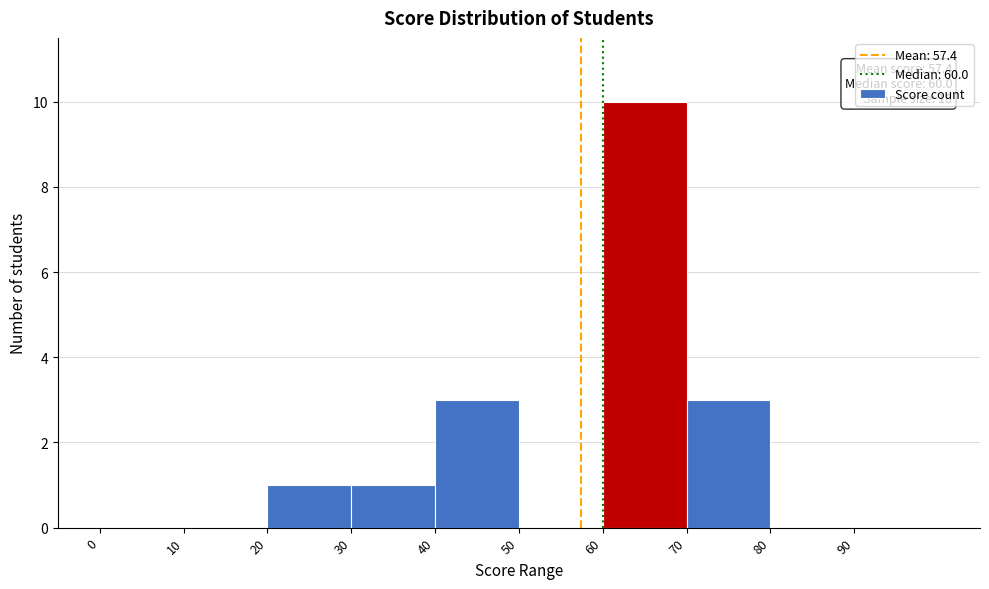

Over which range of the x-axis is the bar tallest?

60 to 70